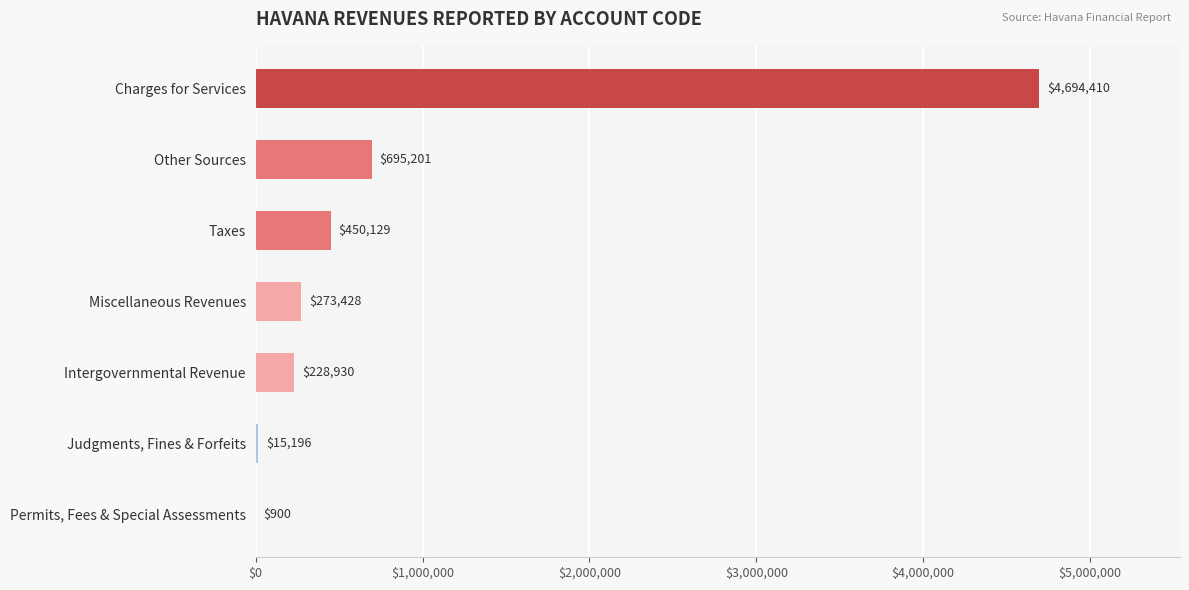

What is the maximum value shown in the chart?

4694410